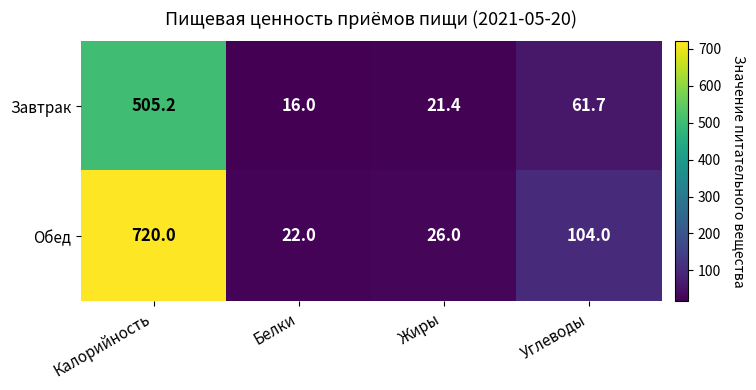

Between Белки and Жиры, which series saw the biggest shift?

Завтрак